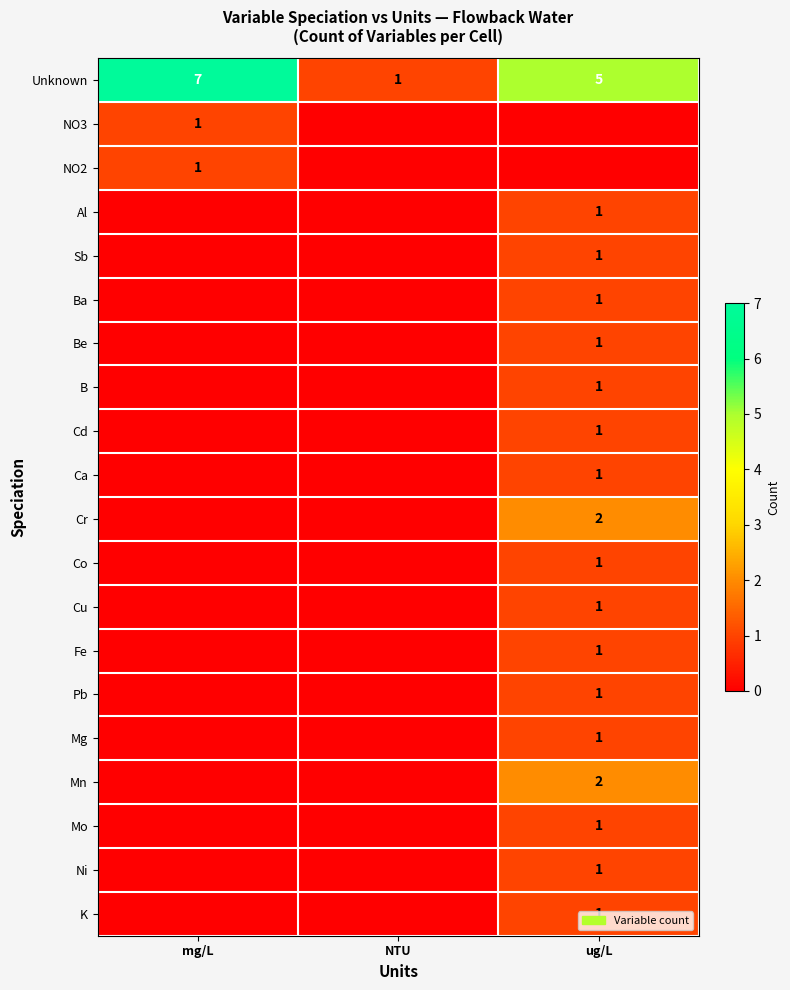

True or false: NO2 has a value of 1 at mg/L.

True